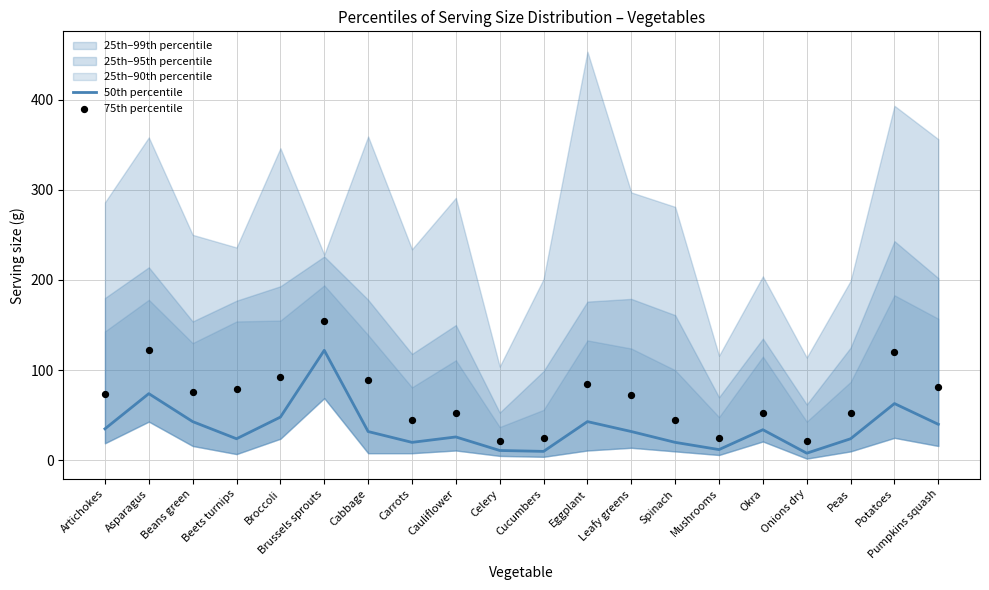

Is it true that 50th percentile equals 34 at Okra?

True